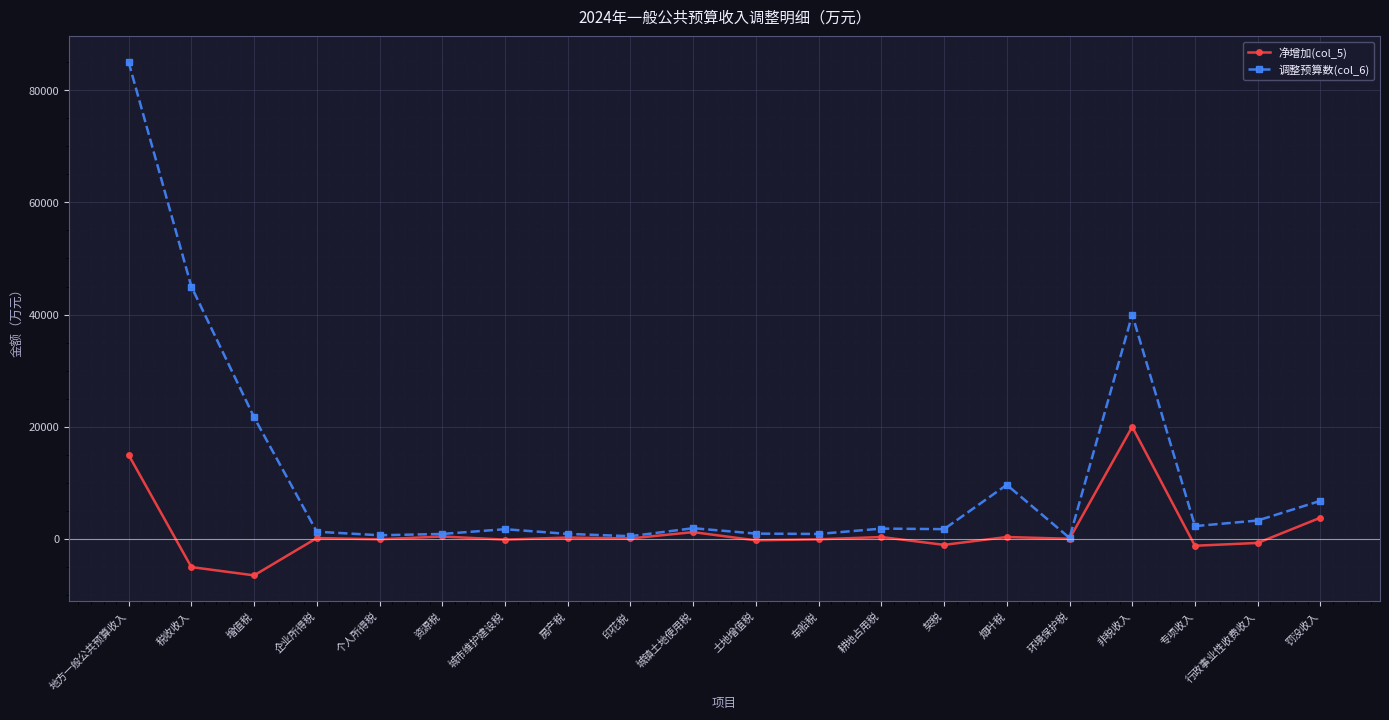

List the series in order of their peak value, lowest first.

净增加(col_5), 调整预算数(col_6)